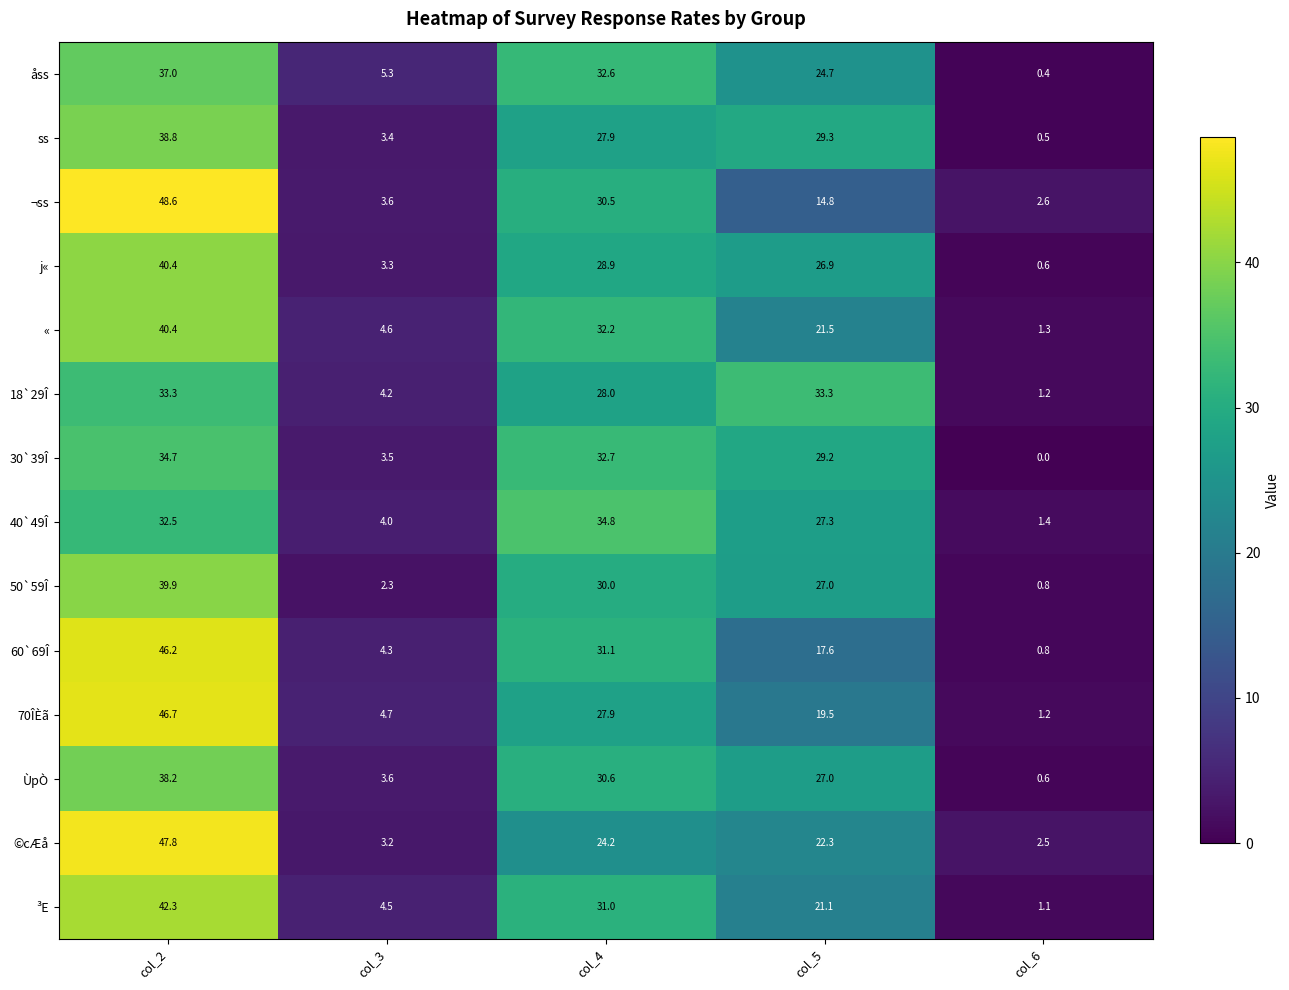

Count the number of categories in the chart.

5